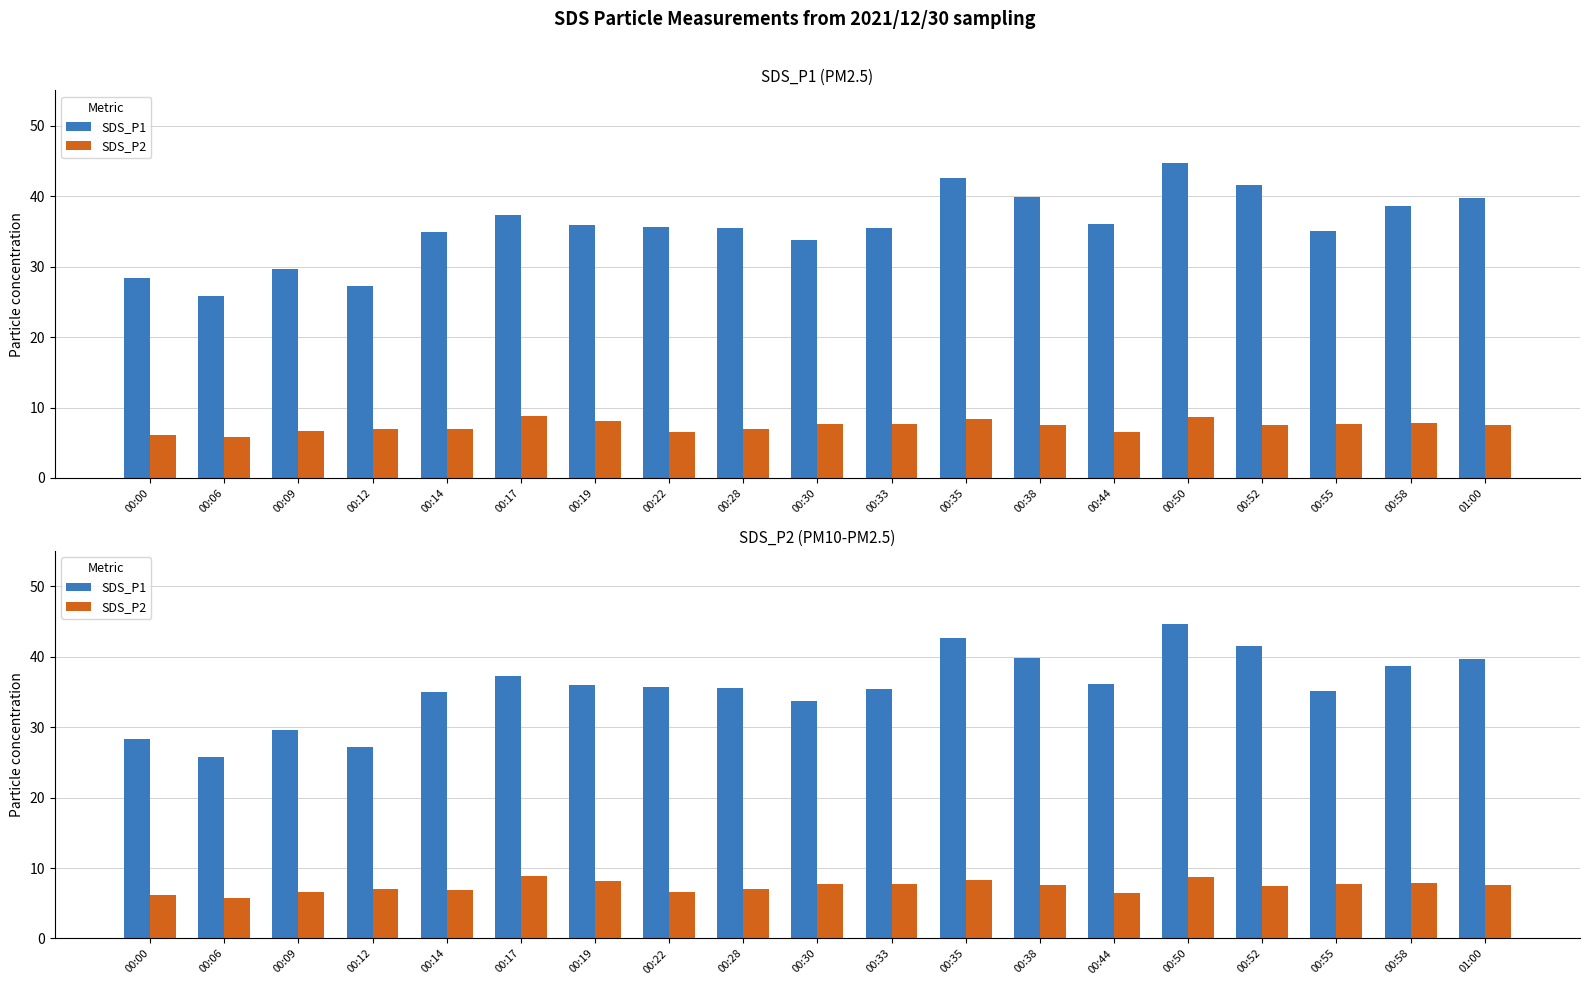

What is the approximate value of SDS_P1 at 00:55?

35.0